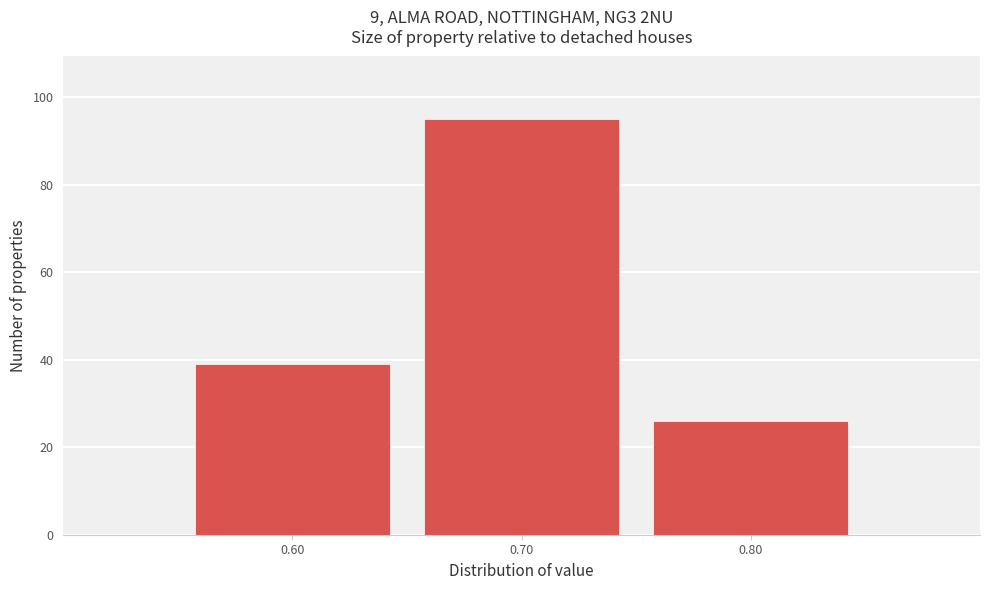

Reading left to right, list all the values displayed in this chart.

39	95	26